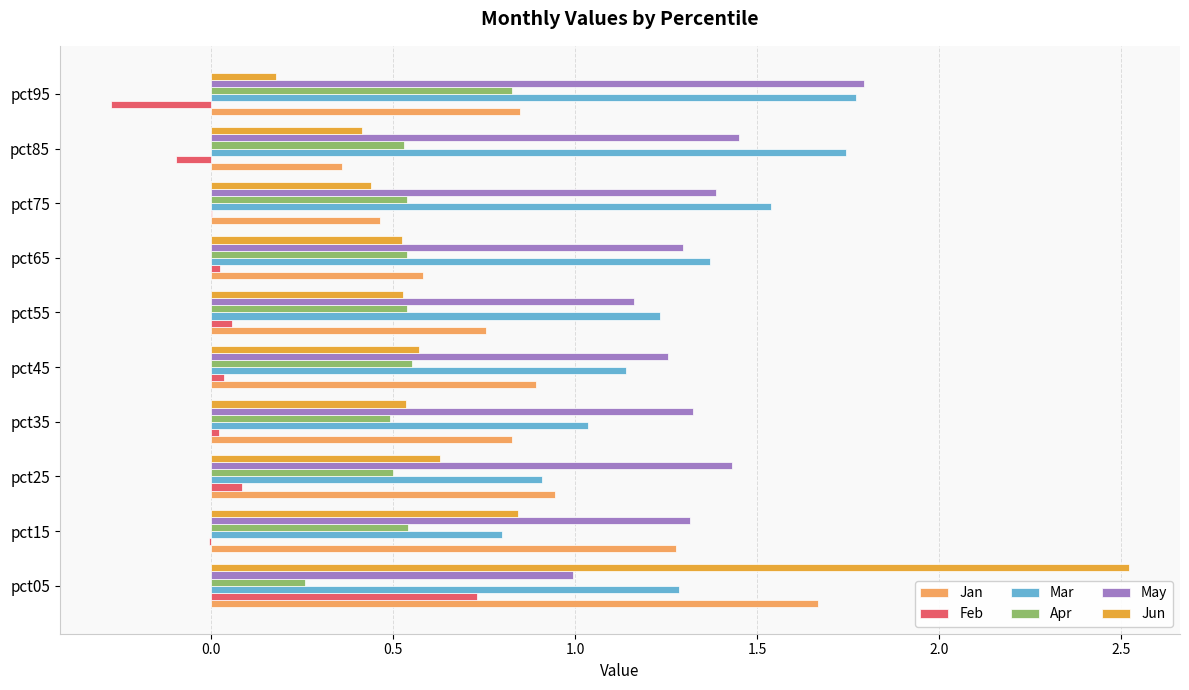

Is it true that Apr equals 0.5 at pct65?

True